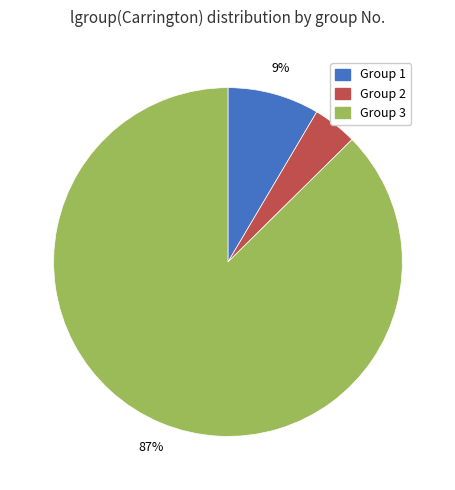

To the nearest percent, what is the difference between the largest and smallest slice percentages?

83%